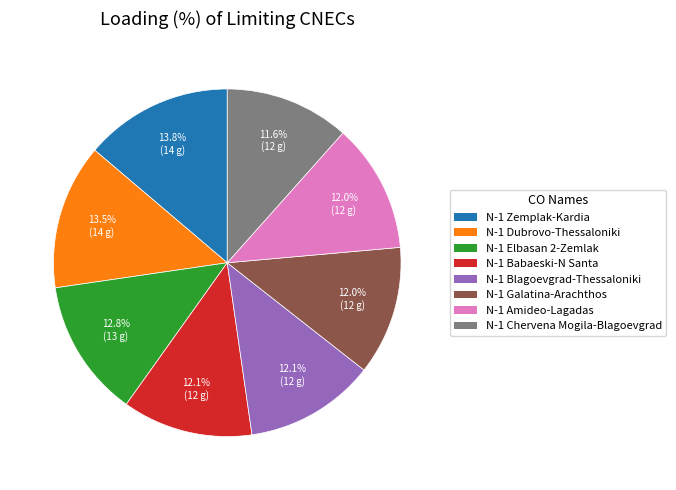

What is the ratio of the value at N-1 Dubrovo-Thessaloniki to the value at N-1 Blagoevgrad-Thessaloniki?

1.1